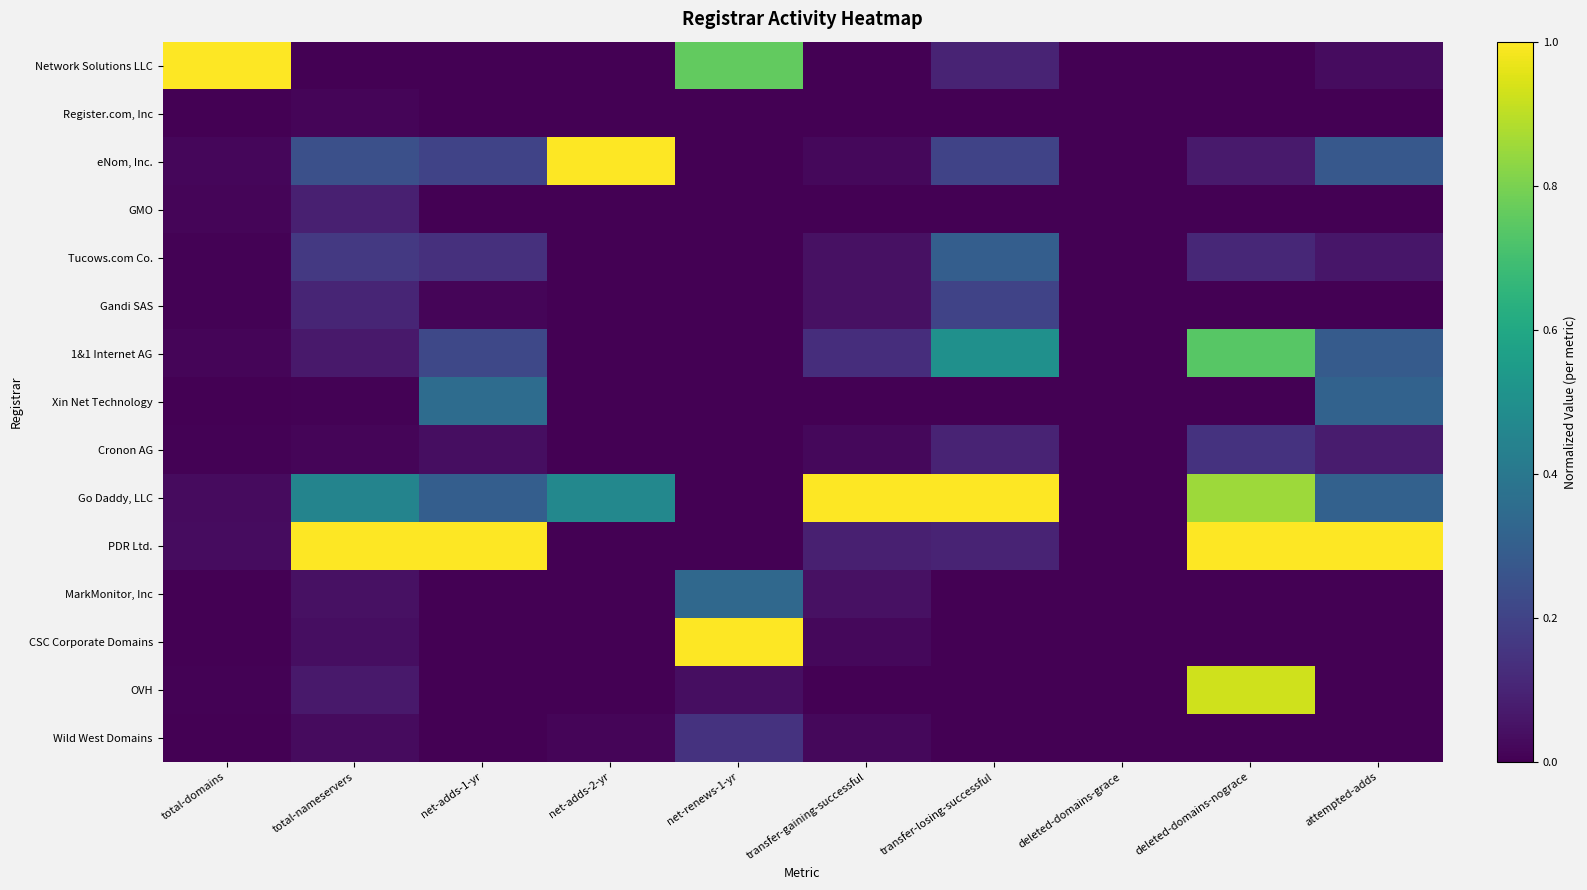

Between transfer-losing-successful and attempted-adds, which series saw the biggest shift?

PDR Ltd.